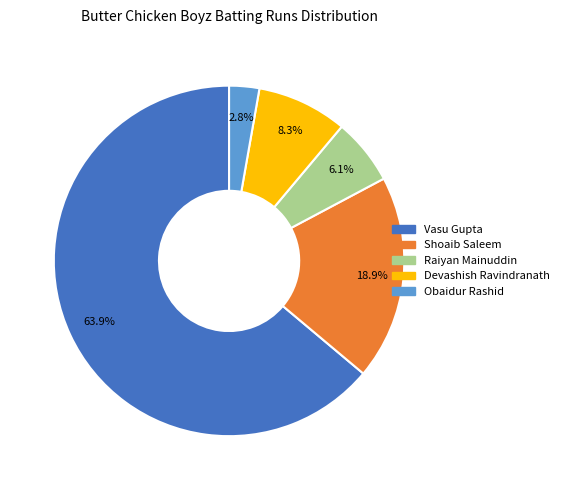

Does any single category account for the majority?

Yes